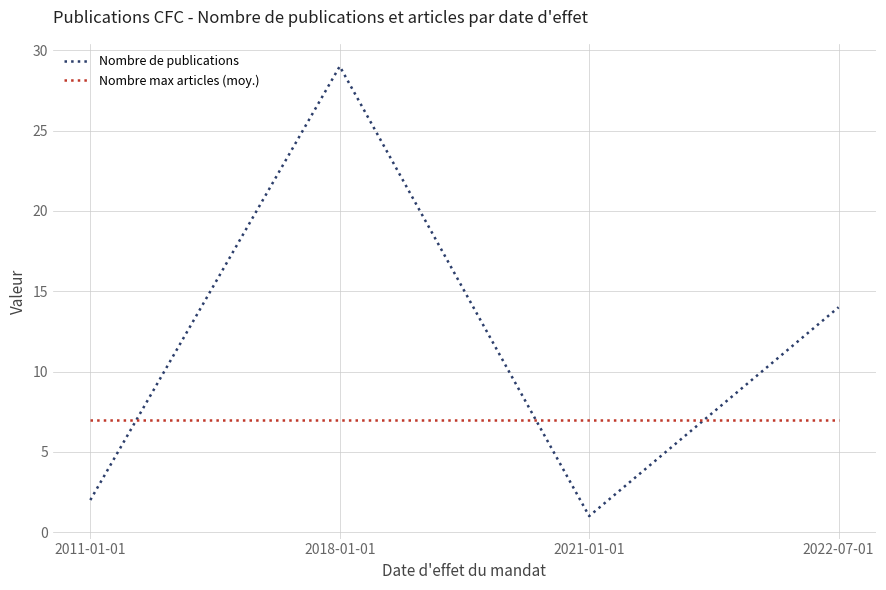

Is it true that Nombre de publications equals 4 at 2022-07-01?

False